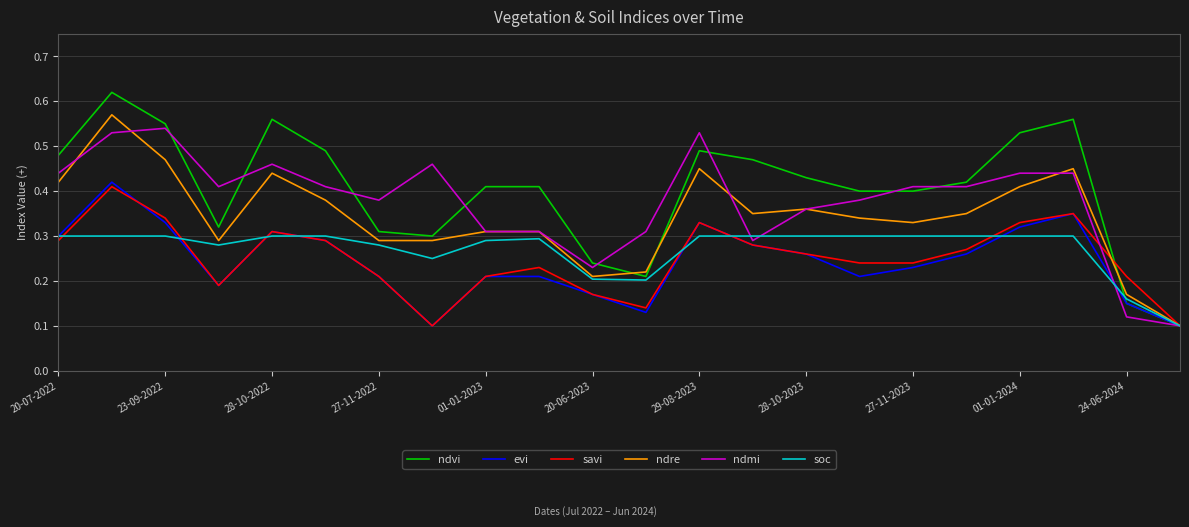

Which series has the largest range (max minus min)?

ndvi